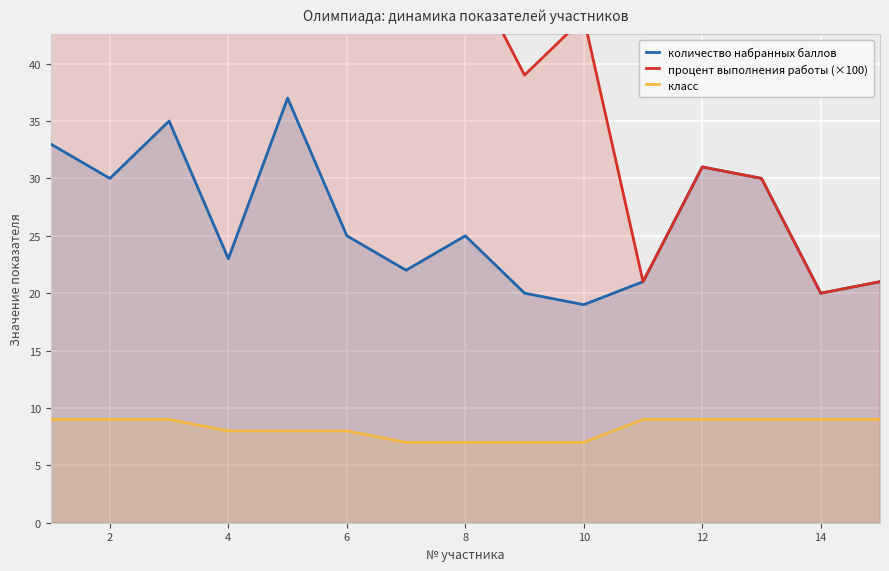

Reading left to right, list all the values displayed in this chart.

количество набранных баллов: 33.0	30.0	35.0	23.0	37.0	25.0	22.0	25.0	20.0	19.0	21.0	31.0	30.0	20.0	21.0
процент выполнения работы (×100): 47.8	43.4	50.7	48.8	78.6	53.2	43.0	49.0	39.0	44.0	21.0	31.0	30.0	20.0	21.0
класс: 9.0	9.0	9.0	8.0	8.0	8.0	7.0	7.0	7.0	7.0	9.0	9.0	9.0	9.0	9.0